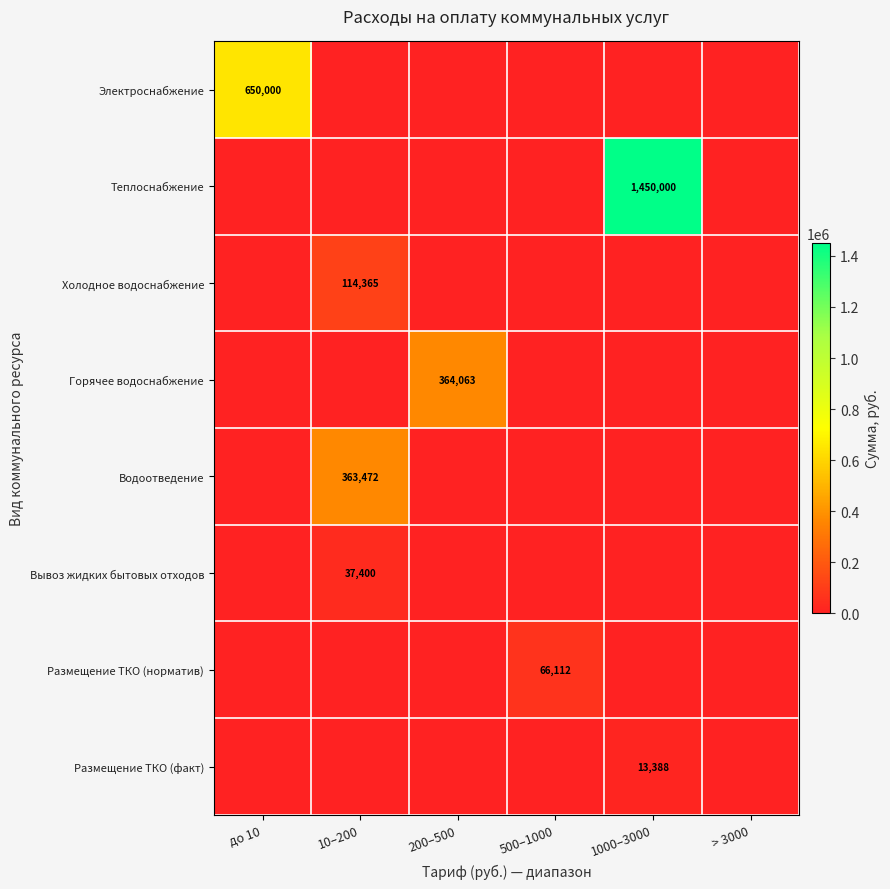

Is it true that Холодное водоснабжение equals 36183 at 10–200?

False